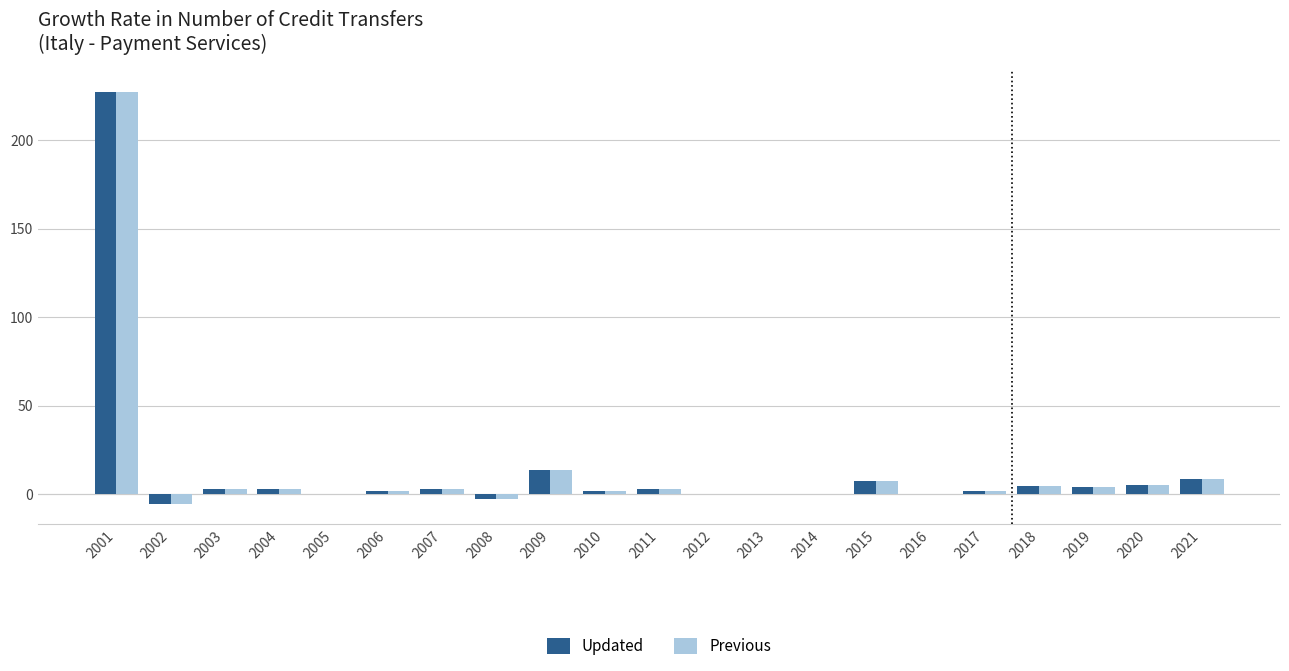

The Previous series shows 2.8 at 2011. True or false?

True